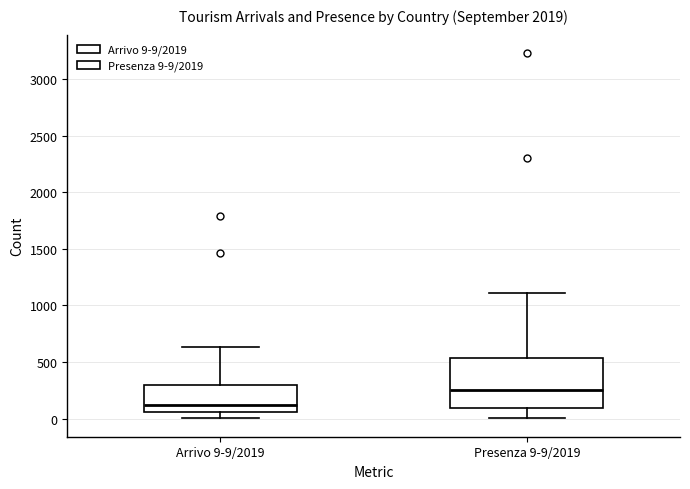

Which box is the tallest, from its lower edge to its upper edge?

Presenza 9-9/2019